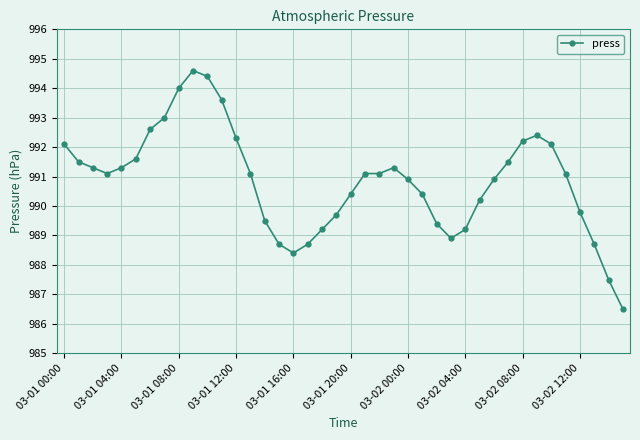

What is the value of the 34th point from the left?

992.4